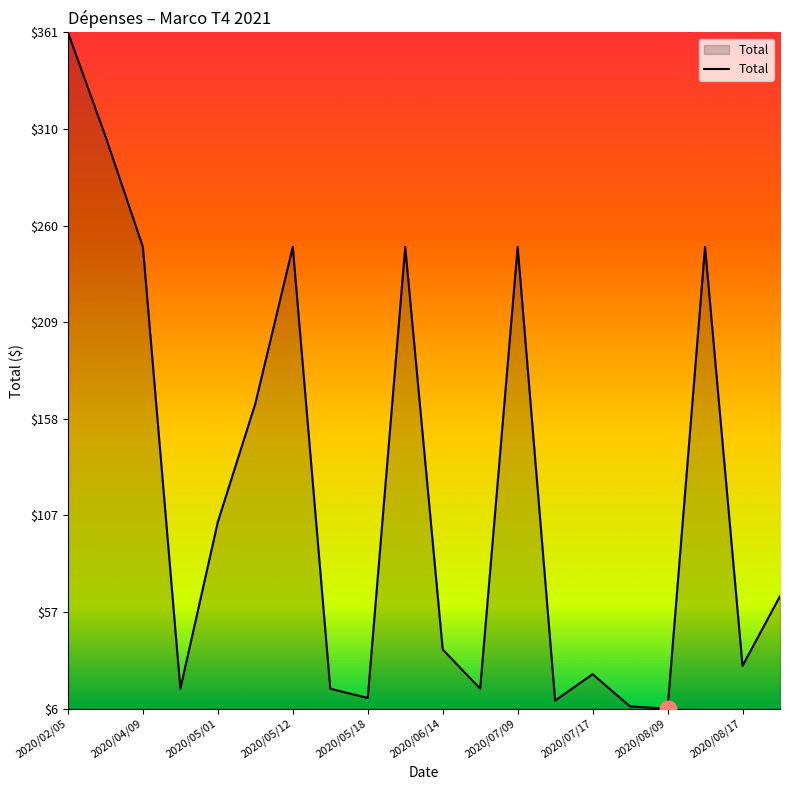

What is the difference between the maximum and minimum values?

355.4